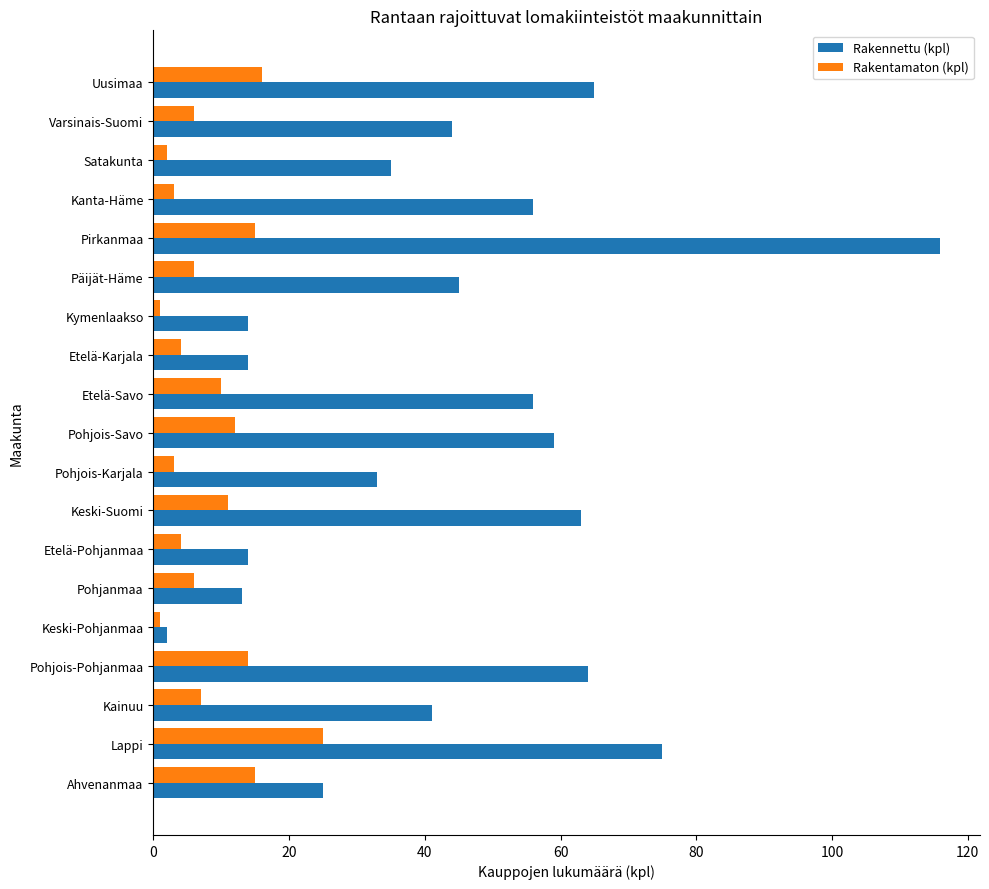

List the series in order of their overall mean, lowest first.

Rakentamaton (kpl), Rakennettu (kpl)